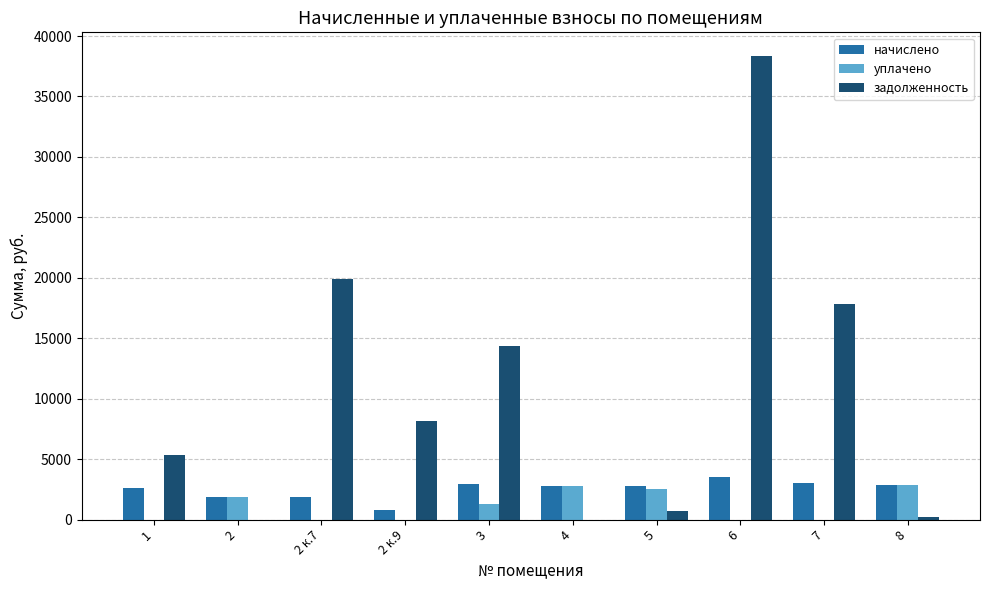

Between 2 к.9 and 6, which series saw the biggest shift?

задолженность